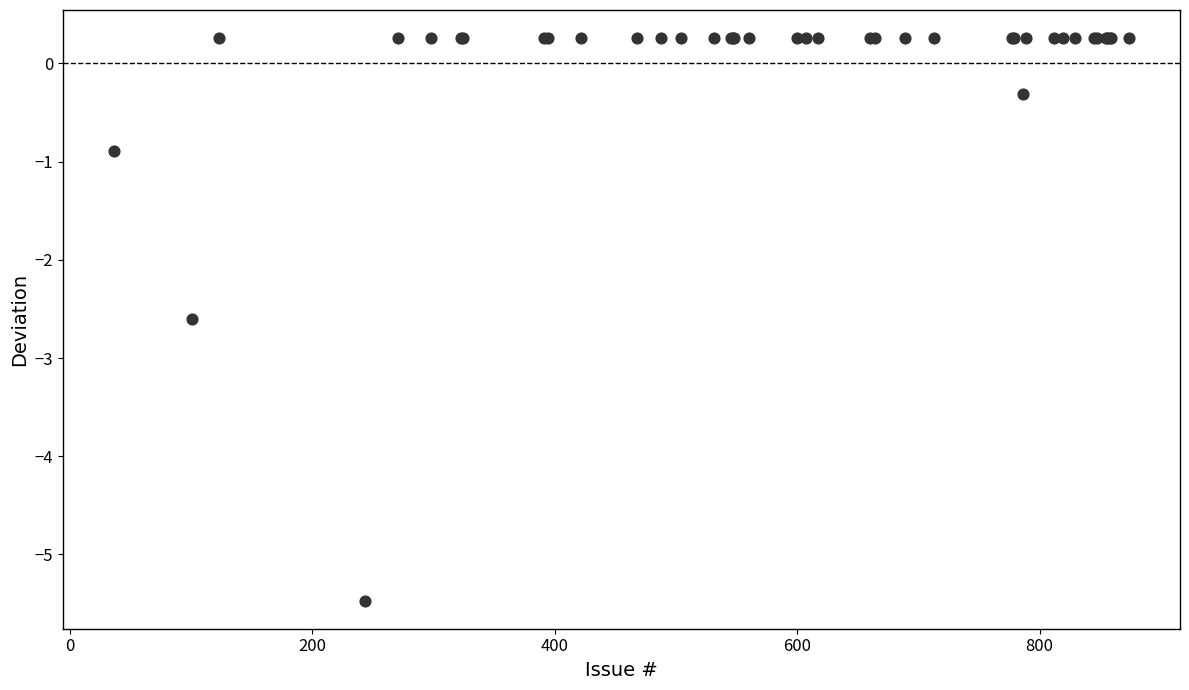

What Y value in the scatter plot is closest to -2?

-2.6